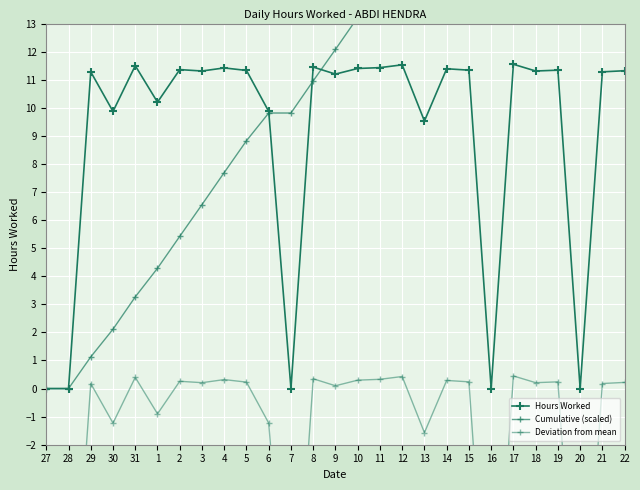

What is the maximum value shown in the chart?

24.4